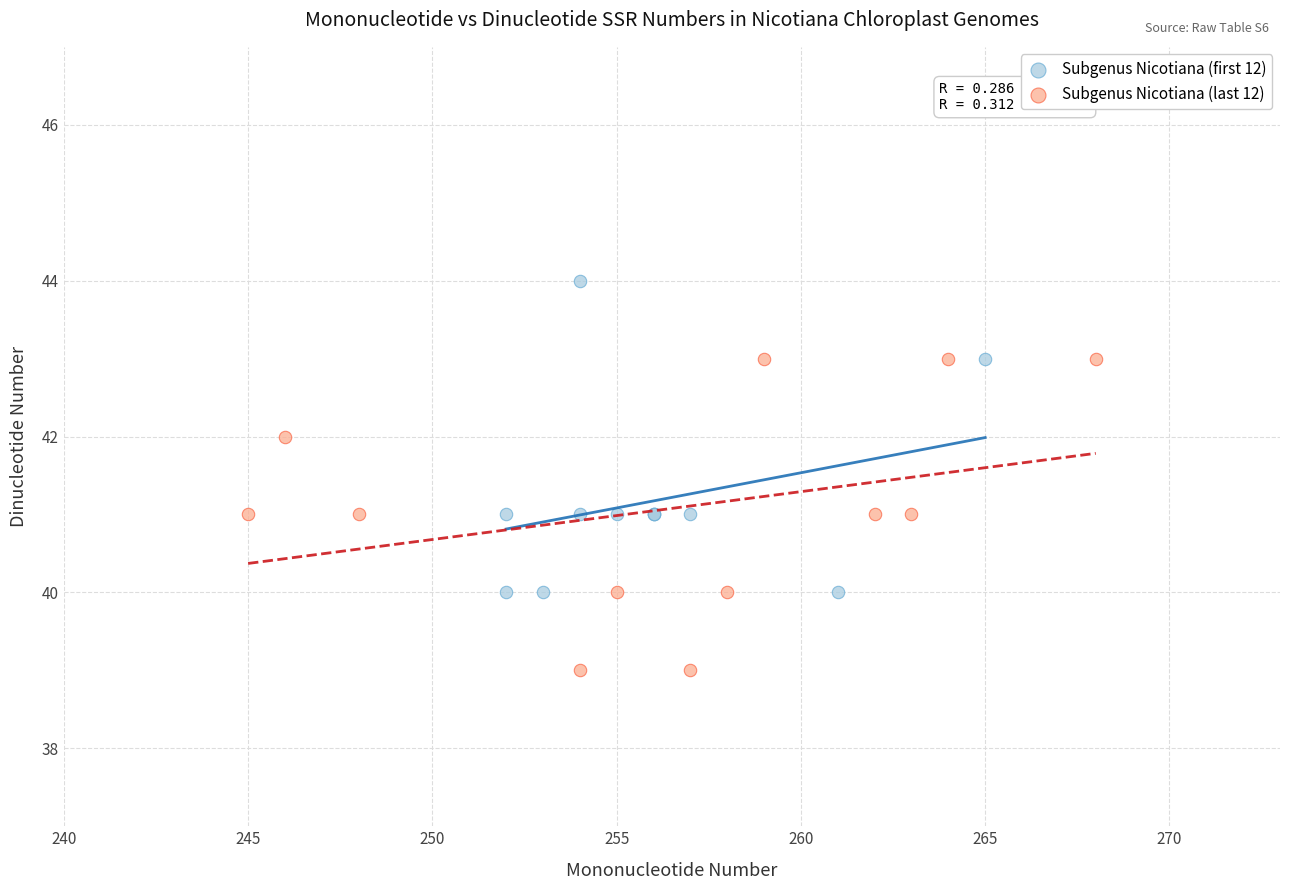

Which series contains the lowest Y value?

Subgenus Nicotiana (last 12)